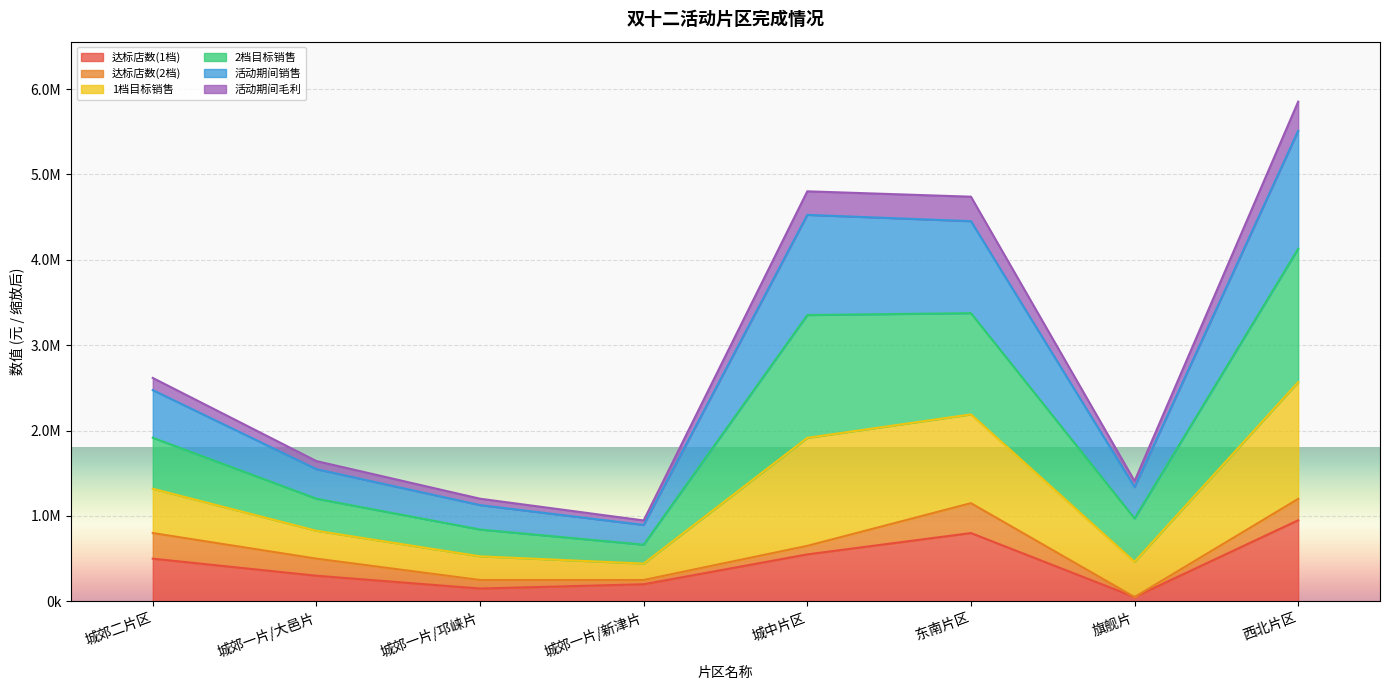

Does the chart display data point markers on the line(s)?

No